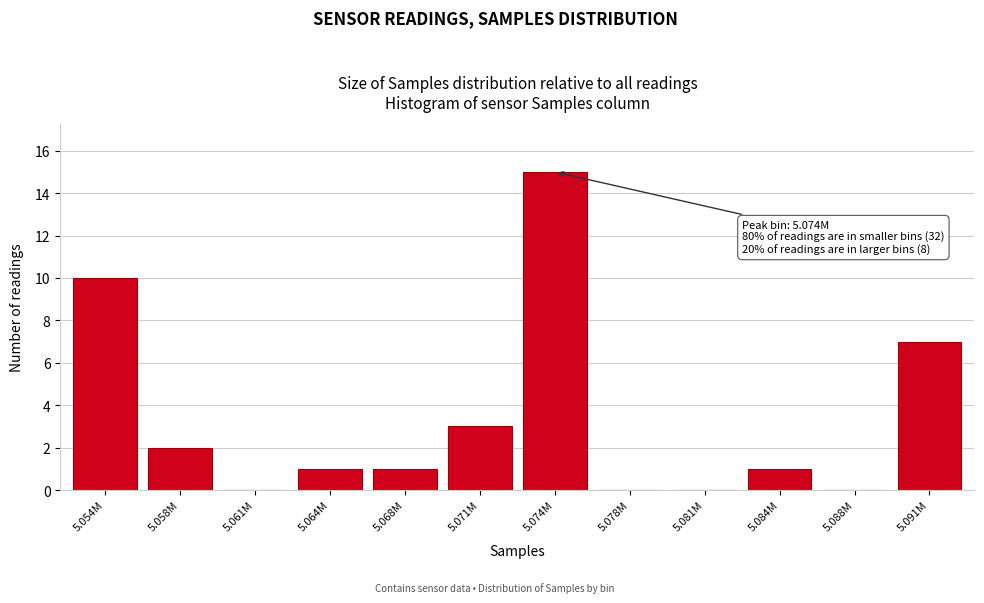

Reading right to left, extract all data points from this chart.

5.091M=7	5.088M=0	5.084M=1	5.081M=0	5.078M=0	5.074M=15	5.071M=3	5.068M=1	5.064M=1	5.061M=0	5.058M=2	5.054M=10